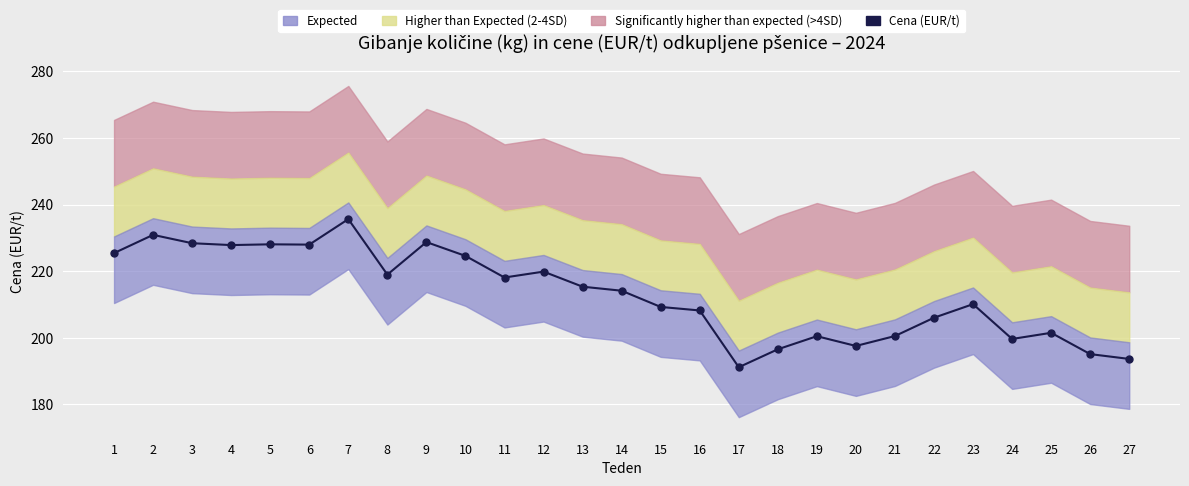

What is the approximate value at 19?

200.5